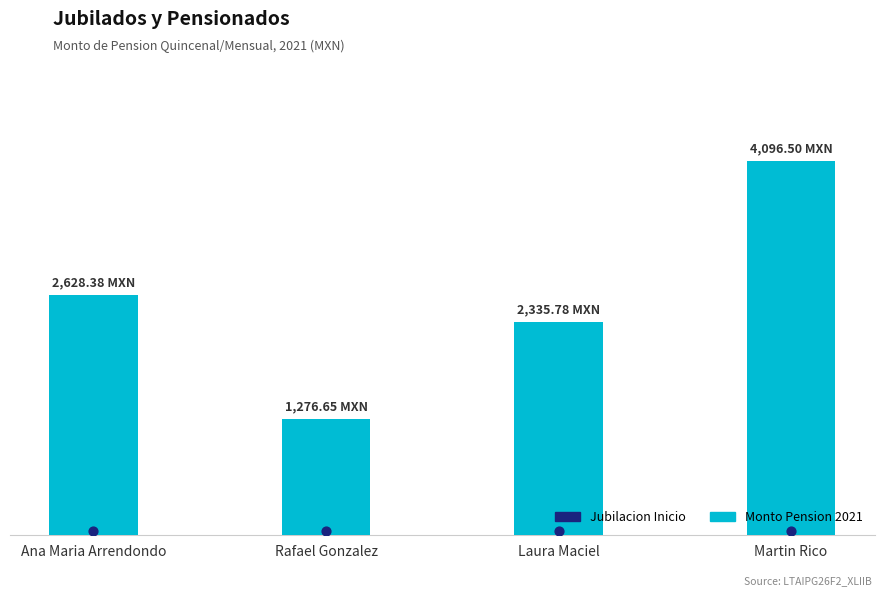

What are all the series names shown in the legend?

Monto Pension 2021, Jubilacion Inicio